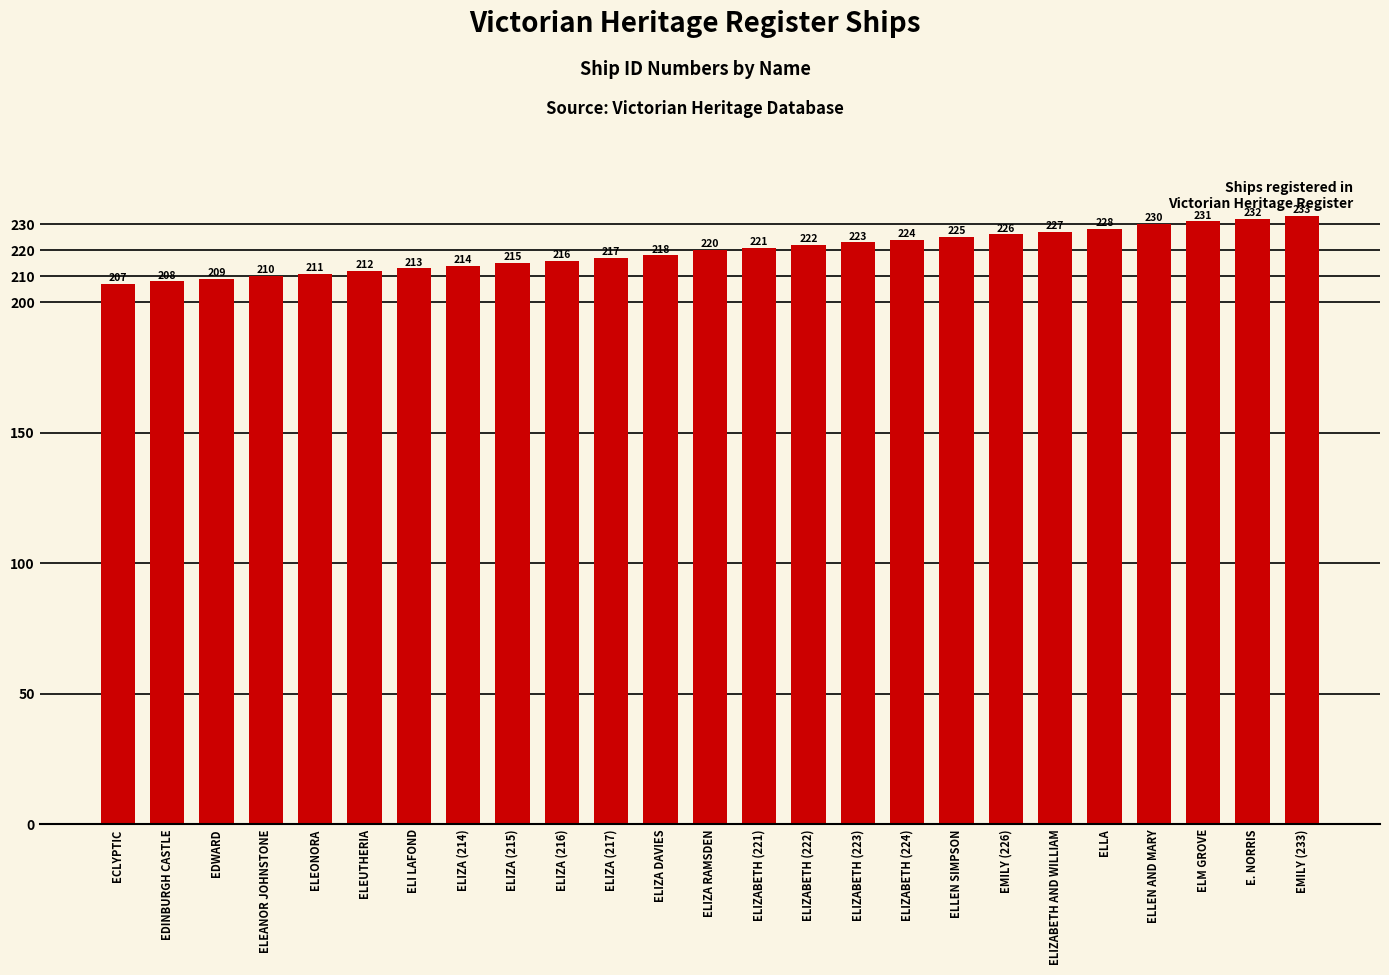

Which label corresponds to the smallest value in the chart?

ECLYPTIC